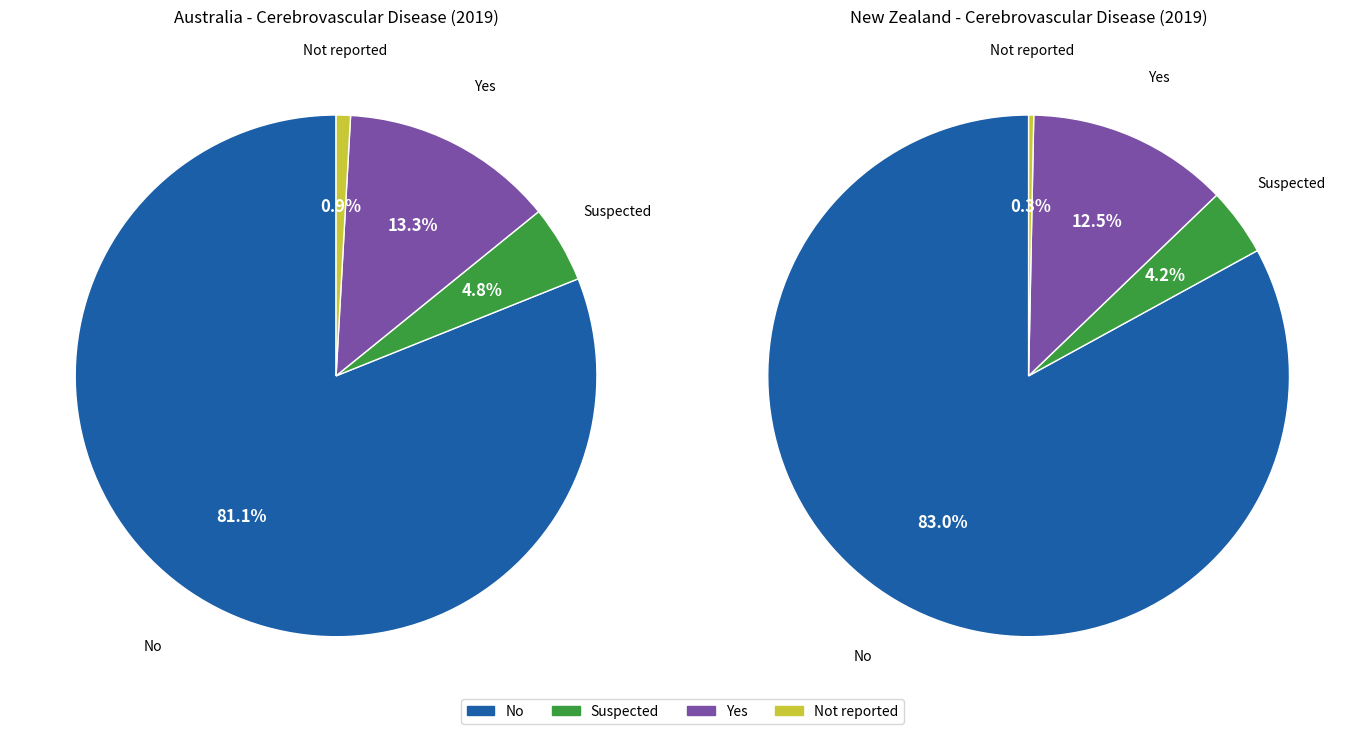

What is the largest slice in the pie chart?

No